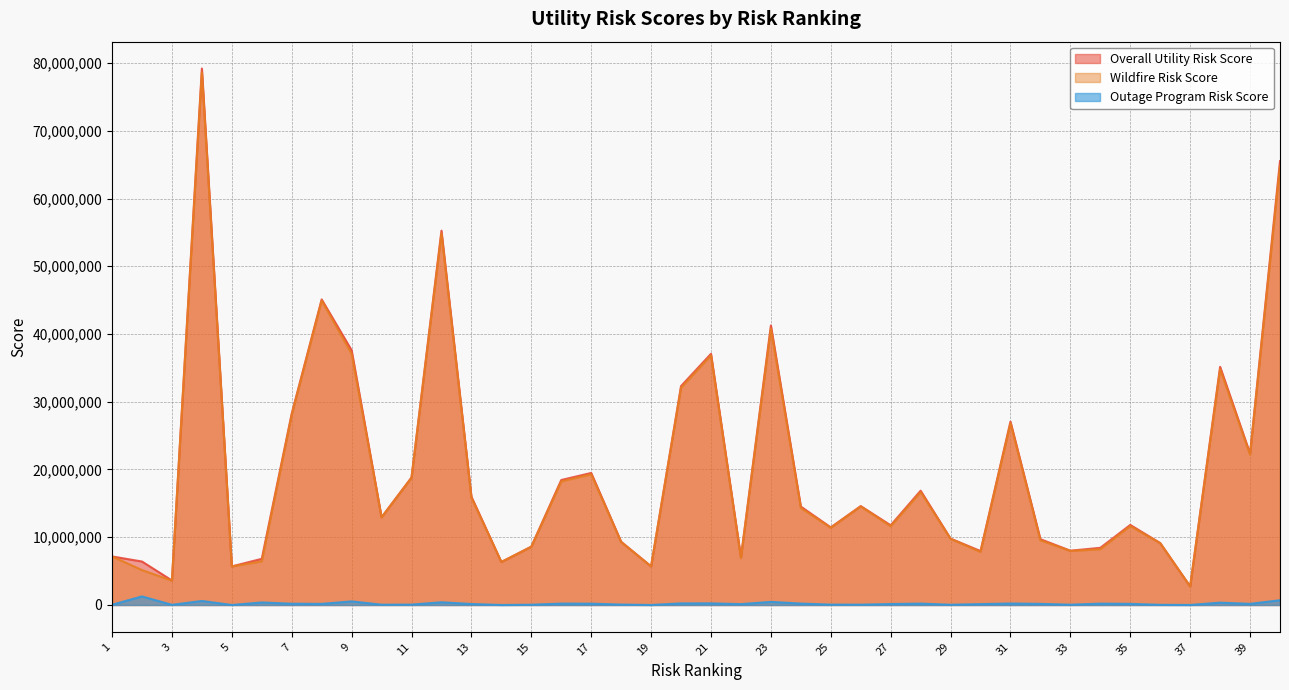

Reading right to left, transcribe all the data shown in this chart.

Overall Utility Risk Score: 40=65515492	39=22354309	38=35156122	37=2742284	36=9144312	35=11817577	34=8439769	33=8015407	32=9714146	31=27066455	30=7960290	29=9800679	28=16869708	27=11763931	26=14599735	25=11456698	24=14526727	23=41258574	22=7055716	21=37077302	20=32313161	19=5703040	18=9339338	17=19489706	16=18448583	15=8620111	14=6348476	13=15987427	12=55252375	11=18825690	10=12961613	9=37602118	8=45106640	7=28249252	6=6815428	5=5696336	4=79194349	3=3619436	2=6417038	1=7167197
Wildfire Risk Score: 40=64815659	39=22185078	38=34811511	37=2737736	36=9119654	35=11650338	34=8238564	33=7972516	32=9547622	31=26848173	30=7828738	29=9763527	28=16664985	27=11622998	26=14550362	25=11400371	24=14317113	23=40800964	22=6926993	21=36838604	20=32075253	19=5701153	18=9276379	17=19294169	16=18245132	15=8579828	14=6346946	13=15842278	12=54850769	11=18768979	10=12917272	9=37073061	8=44939414	7=28064039	6=6443061	5=5695327	4=78602170	3=3592934	2=5152705	1=7167197
Outage Program Risk Score: 40=699833	39=169231	38=344612	37=4548	36=24659	35=167240	34=201206	33=42890	32=166524	31=218282	30=131552	29=37152	28=204723	27=140933	26=49373	25=56327	24=209613	23=457611	22=128723	21=238698	20=237908	19=1887	18=62959	17=195538	16=203451	15=40283	14=1530	13=145148	12=401606	11=56711	10=44341	9=529058	8=167226	7=185213	6=372367	5=1009	4=592179	3=26502	2=1264334	1=35119